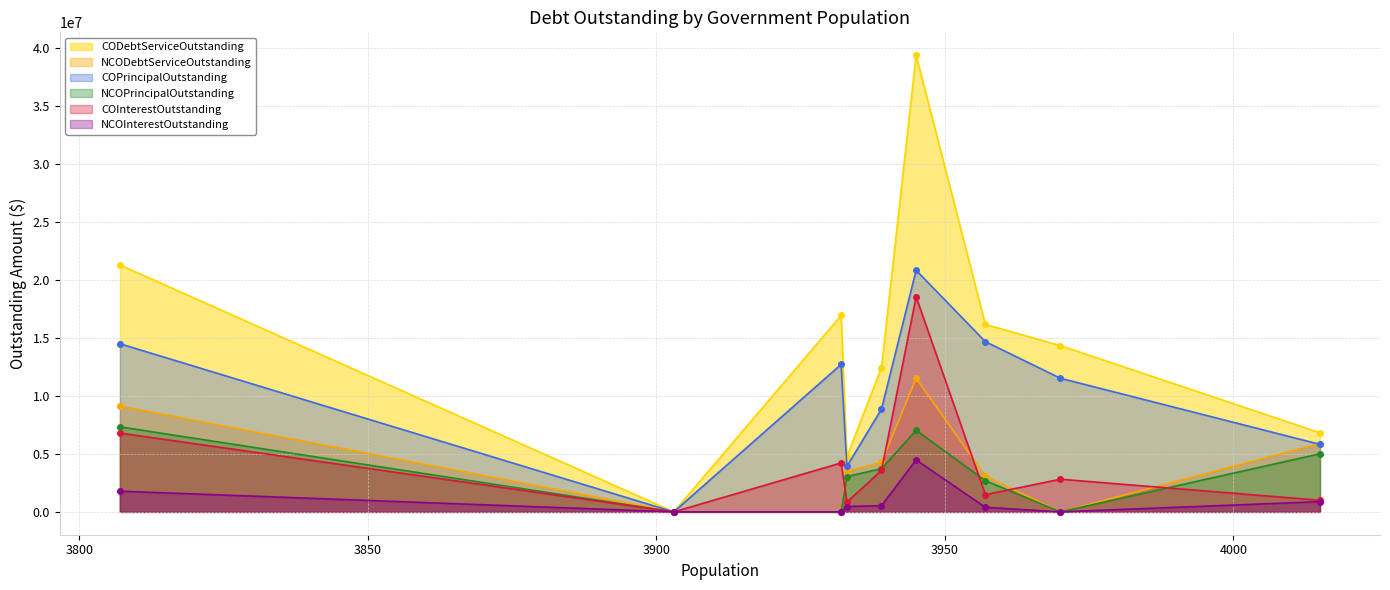

What is the value of the NCODebtServiceOutstanding point at the 9th from the left?

5893770.1